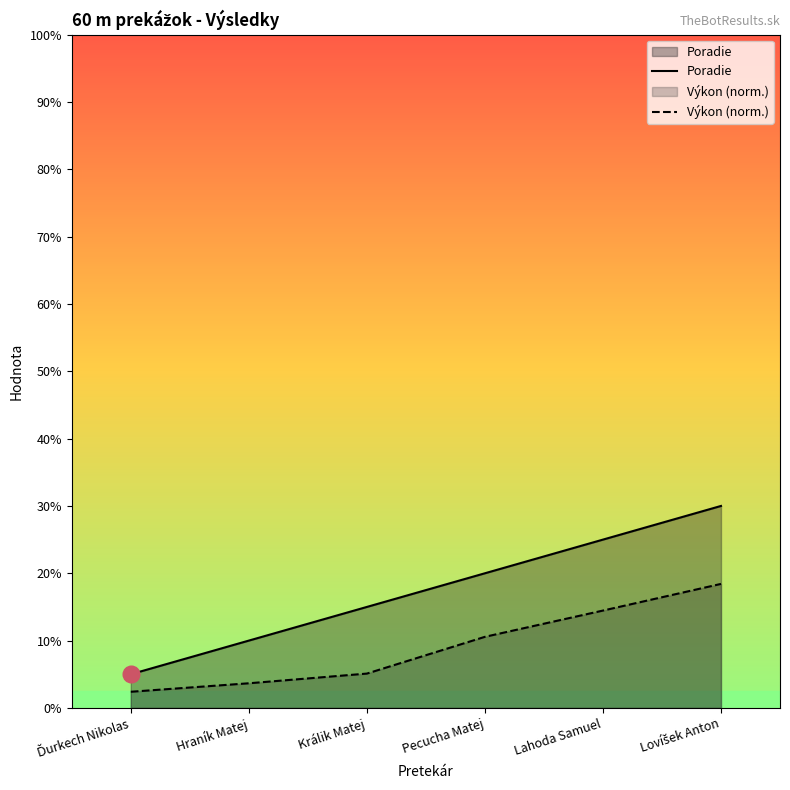

True or false: Výkon (norm.) and Poradie intersect in this chart.

False